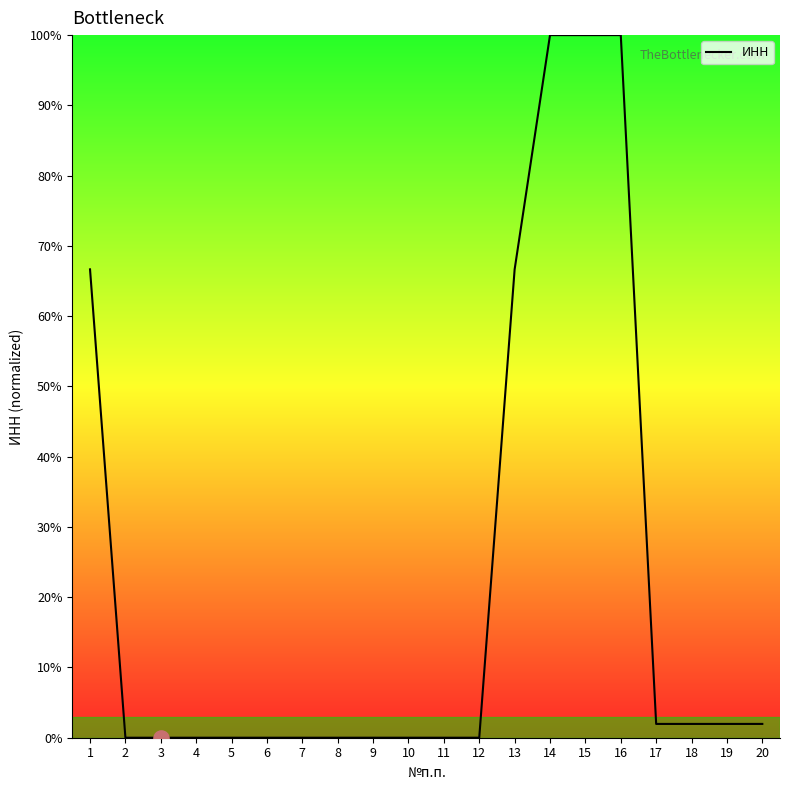

What is the change in value from 1 to 9?

-66.7